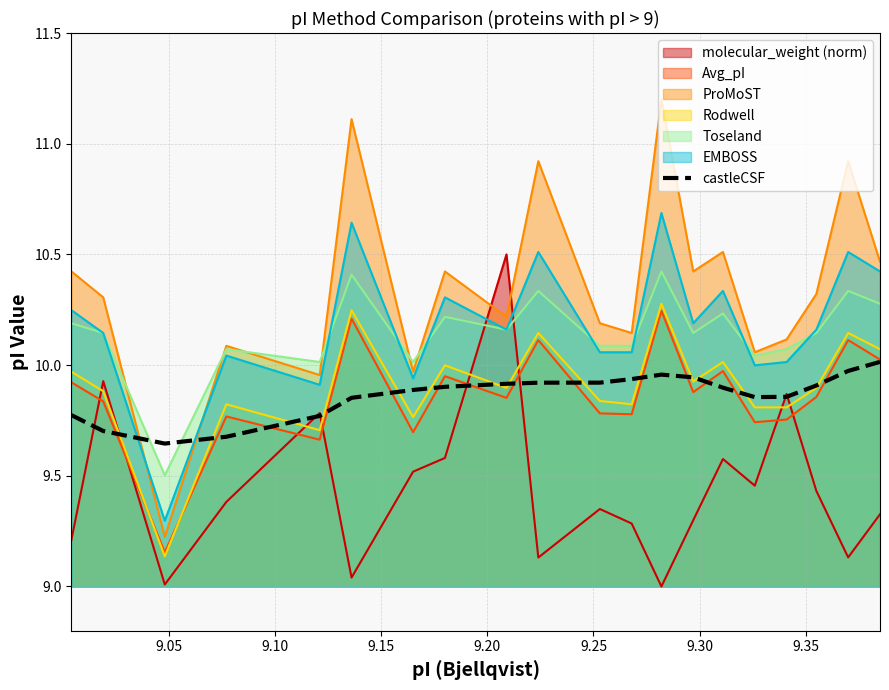

What is the maximum value shown in the chart?

11.2